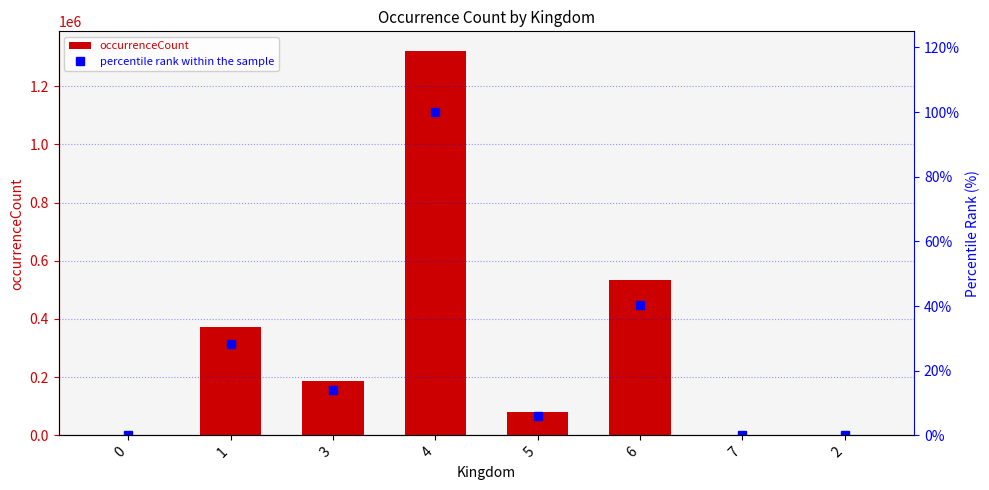

At which category is the sum across all series the highest?

4